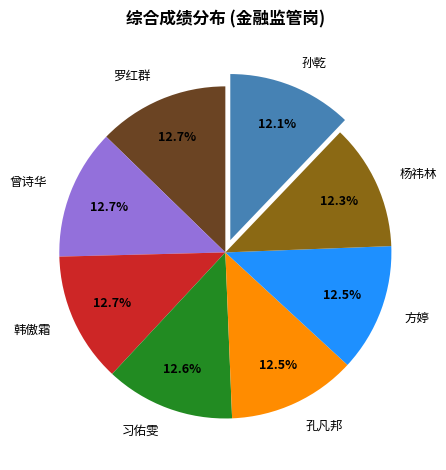

Approximately how many times larger is the value at 习佑雯 compared to 罗红群?

1.0